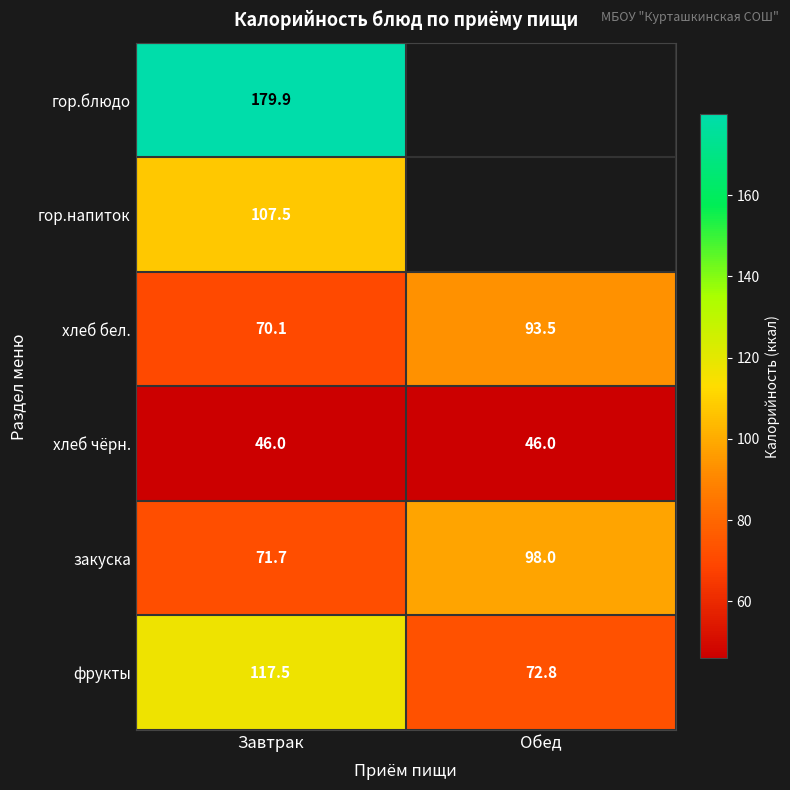

What is the highest value of the хлеб бел. series?

93.5